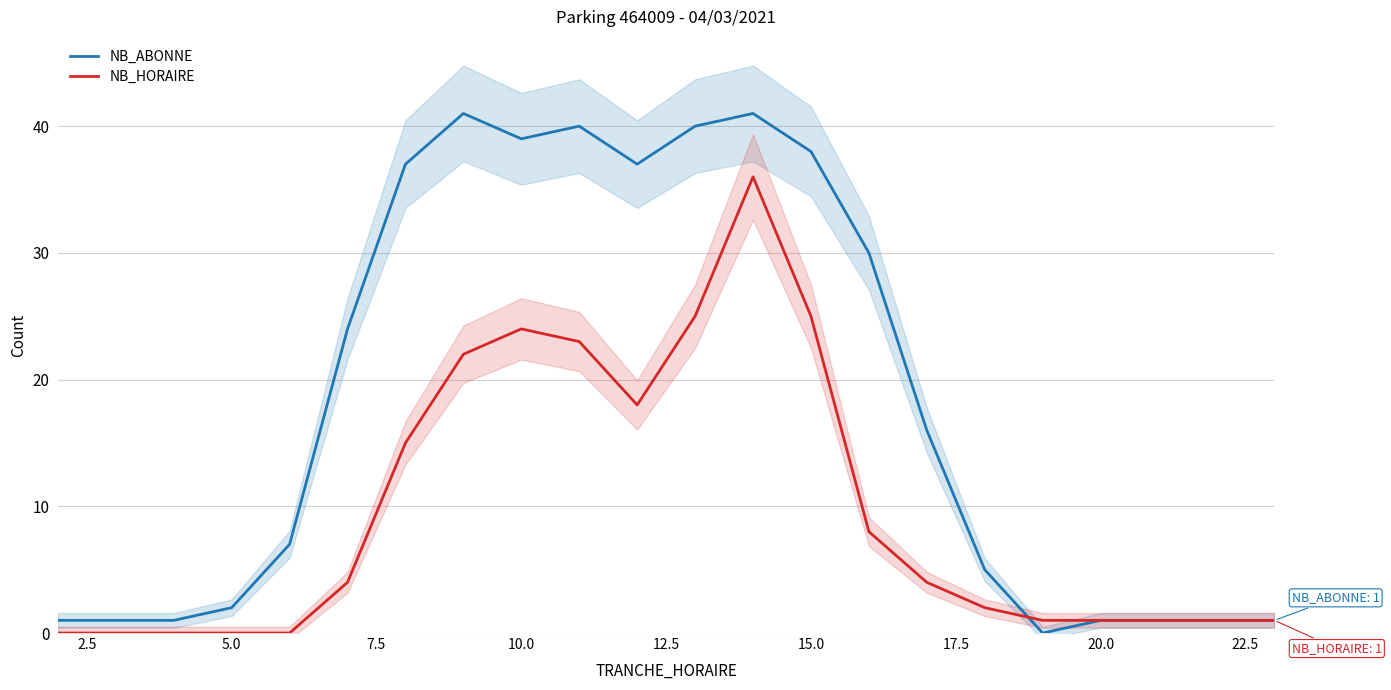

What is the highest value of the NB_HORAIRE series?

36